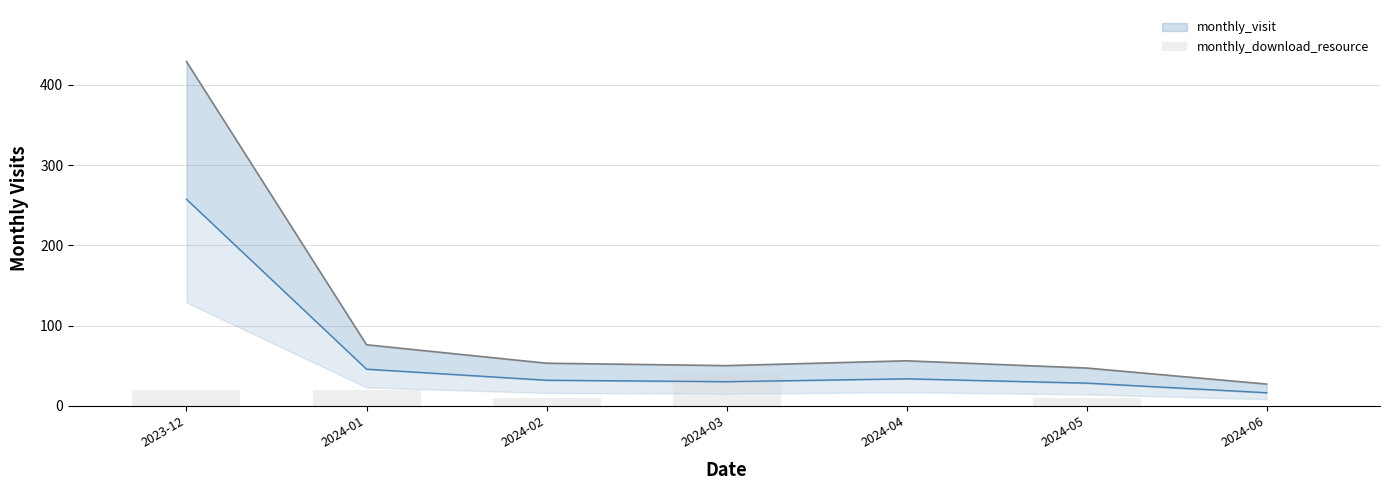

How many data points are less than 10?

2